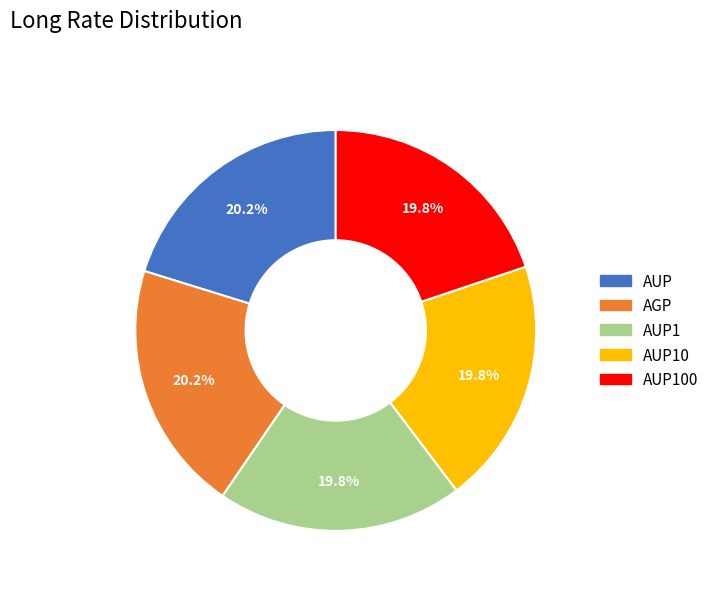

Is there a majority slice in this chart?

No